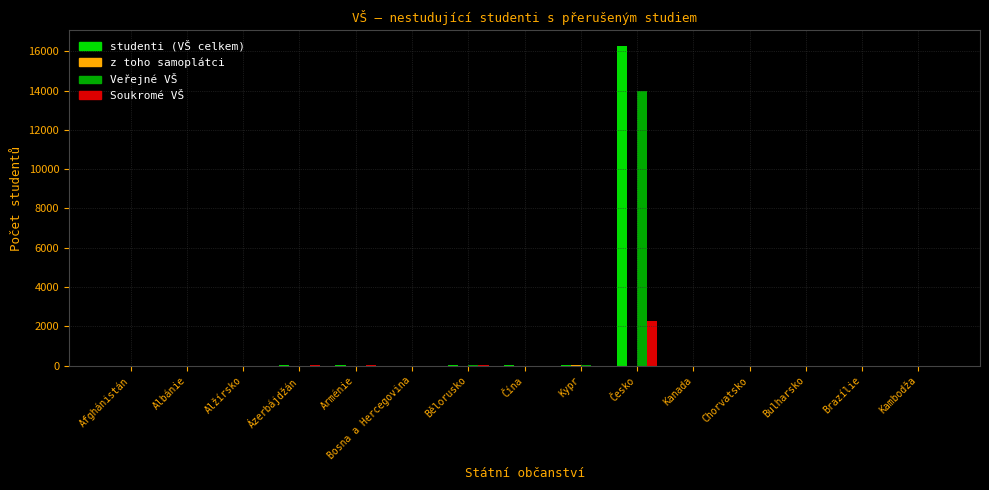

What is the average value of the Veřejné VŠ series?

938